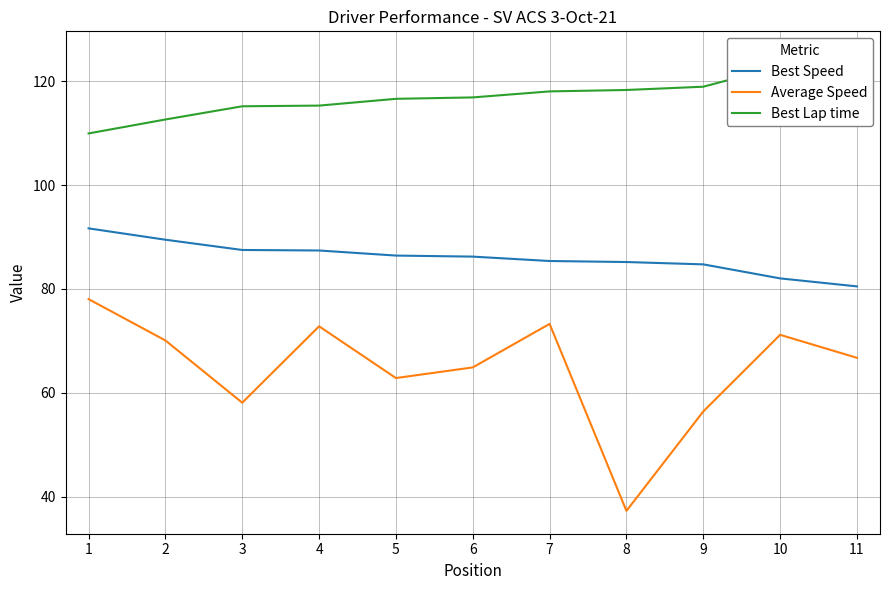

Is it true that Average Speed equals 66.7 at 11?

True